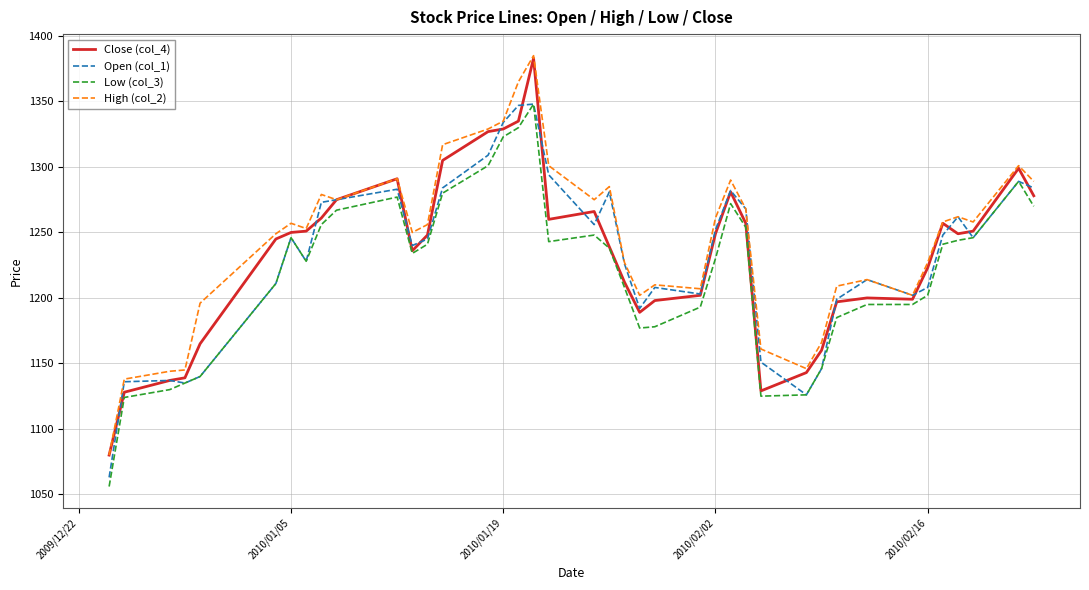

What is the minimum value shown in the chart?

1056